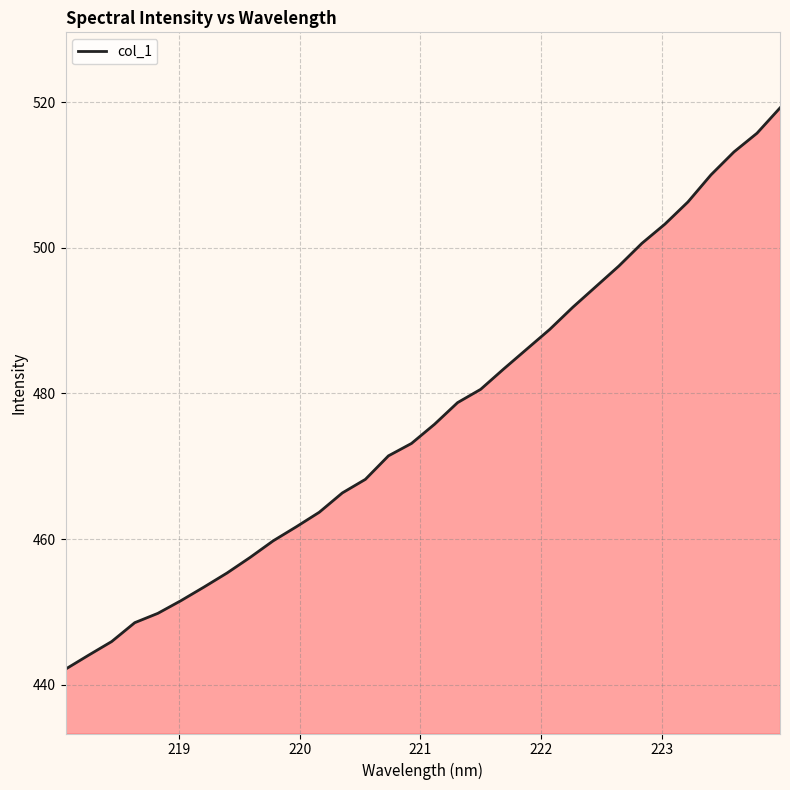

What is the difference between the maximum and minimum values?

77.1